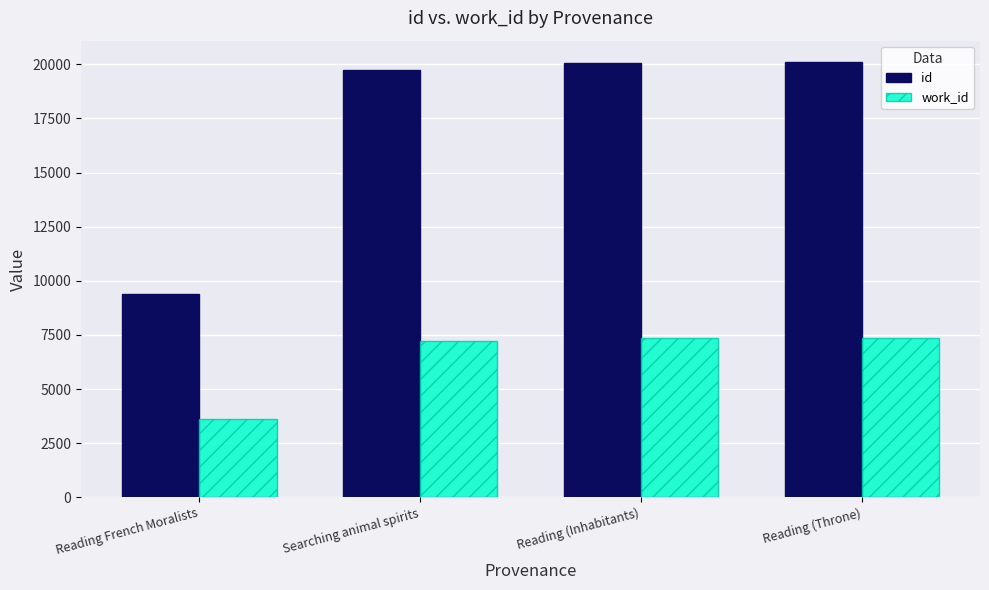

What is the sum of the id values at Reading (Inhabitants) and Searching animal spirits?

39803